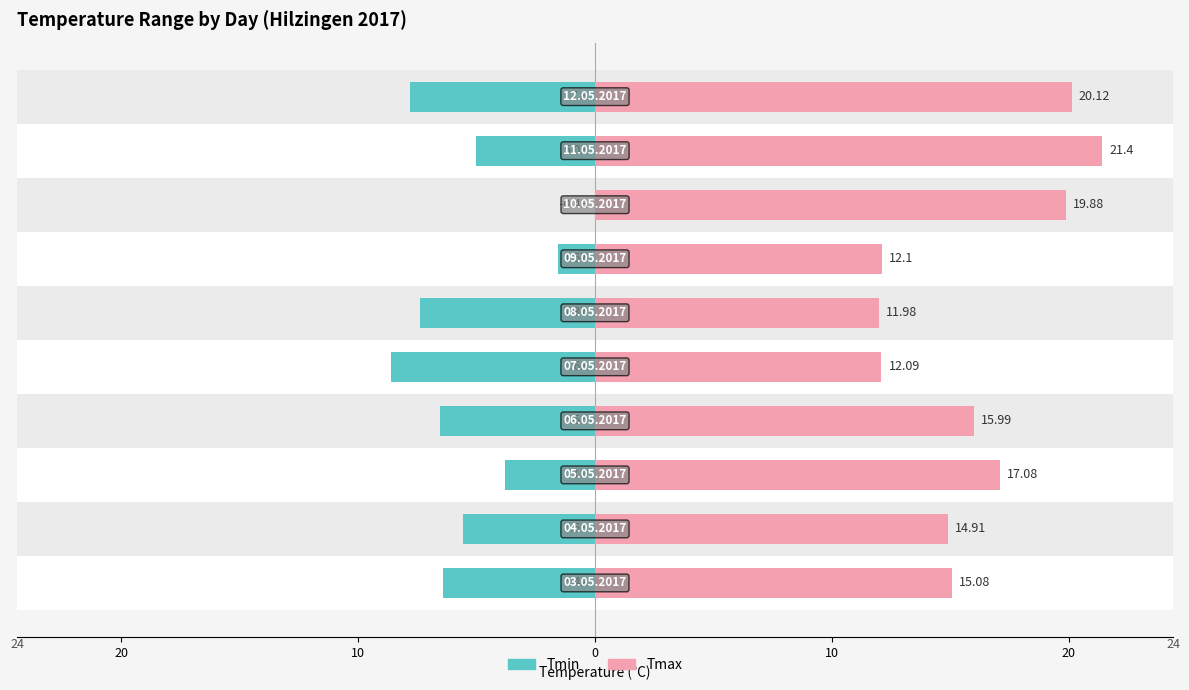

Reading left to right, what are all the values shown in this chart?

Tmin: -6.4	-5.6	-3.8	-6.6	-8.6	-7.4	-1.6	0.4	-5.0	-7.8
Tmax: 15.1	14.9	17.1	16.0	12.1	12.0	12.1	19.9	21.4	20.1